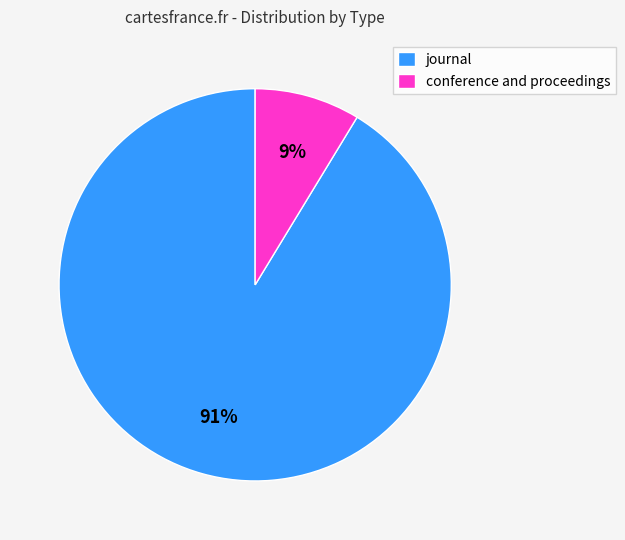

To the nearest percent, what is the average slice percentage?

50%